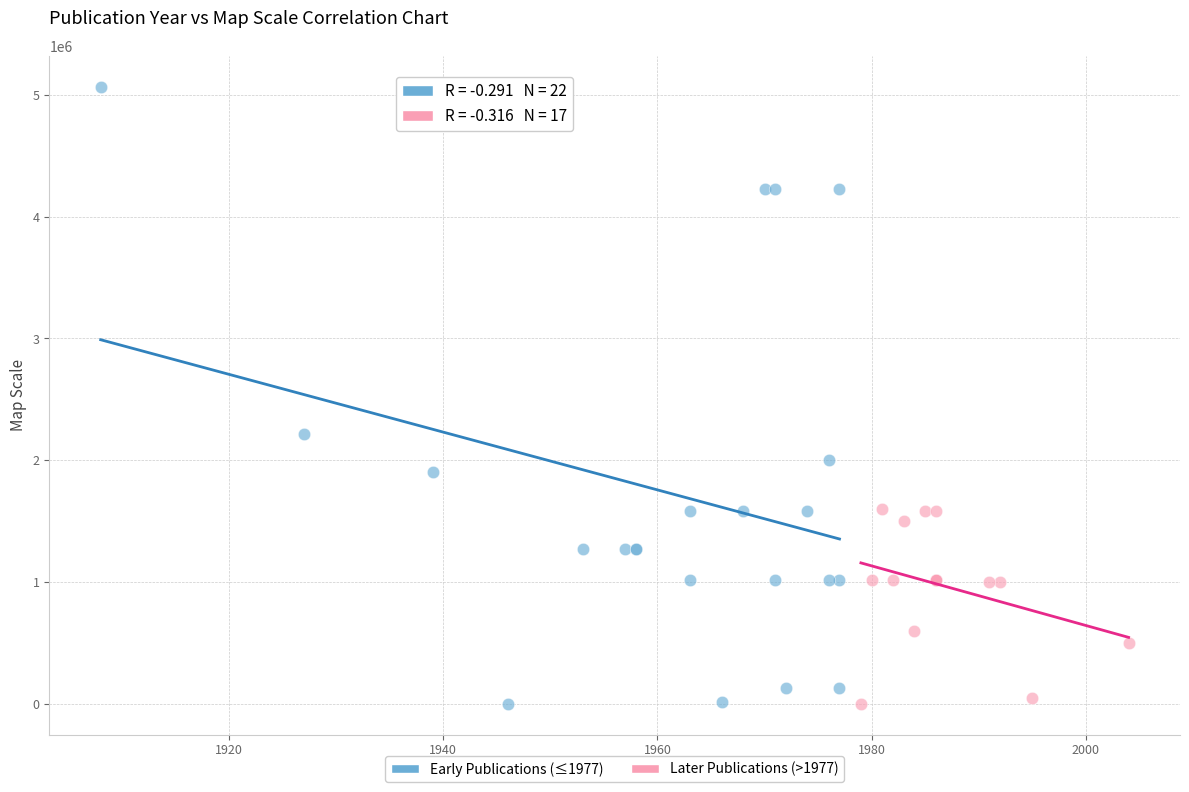

What are all the series names shown in the legend?

Early Publications (≤1977), Later Publications (>1977)